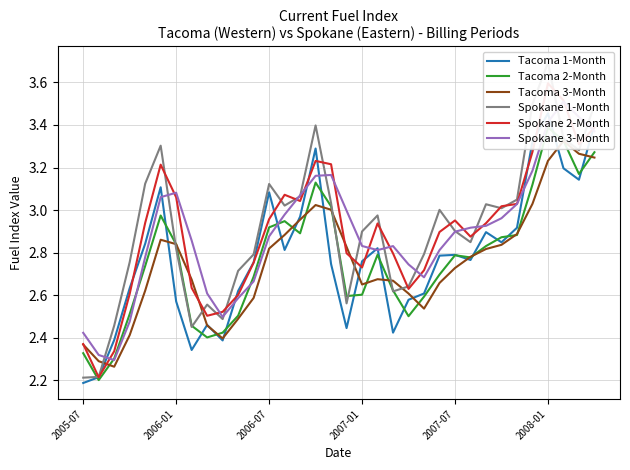

What is the difference between the Spokane 1-Month values at 27 and 12?

0.1